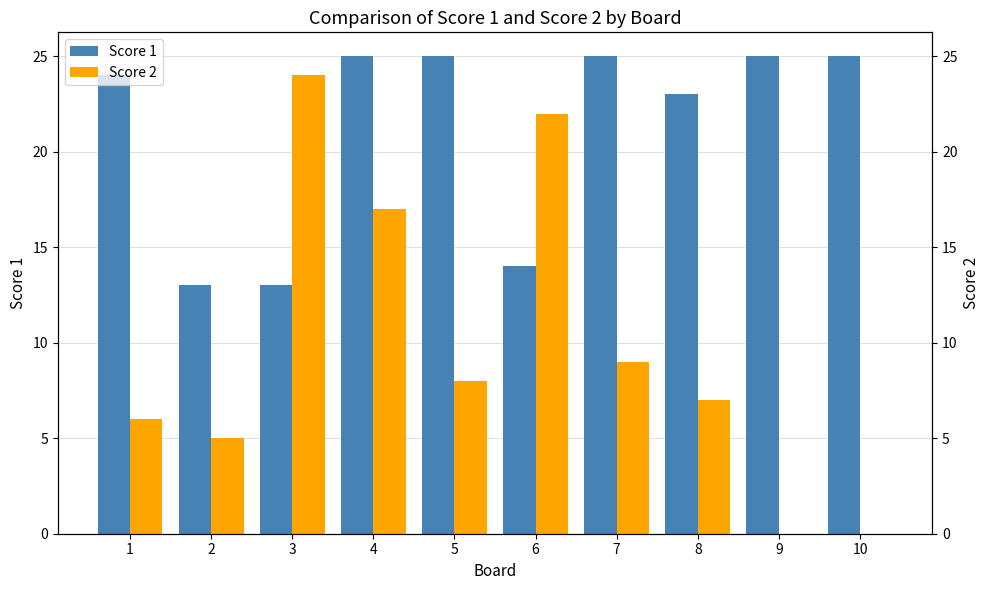

Count the number of data series in this chart.

2